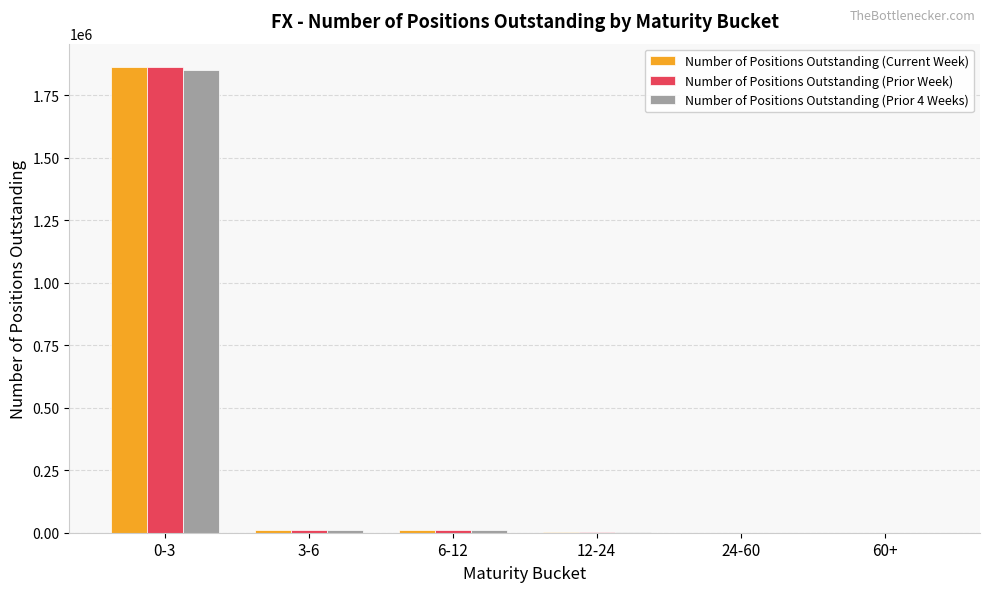

How many groups of bars are there?

6